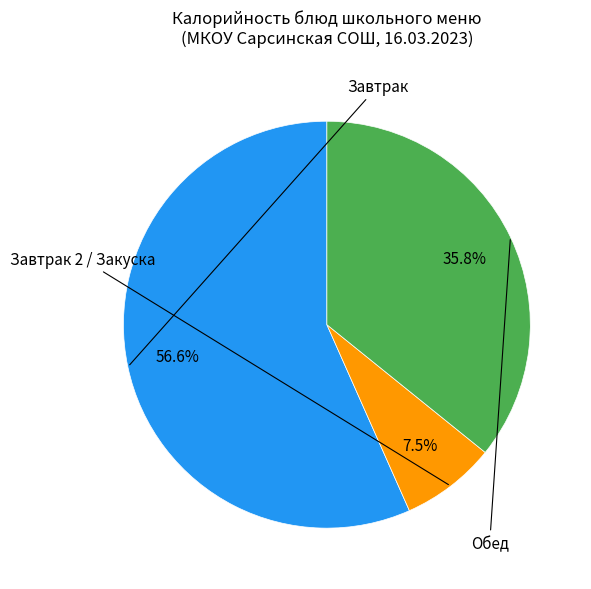

Is there any slice that represents more than half of the pie?

Yes